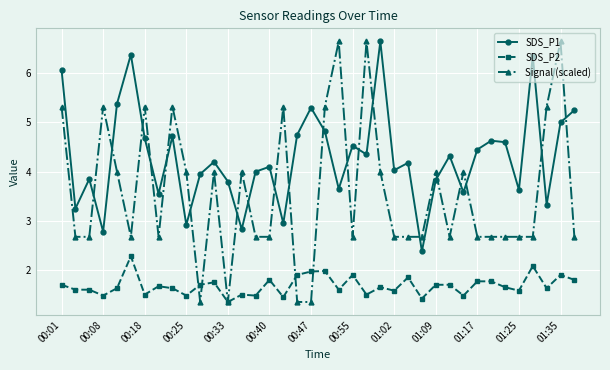

What is the value of the SDS_P2 point at the 15th from the left?

1.5